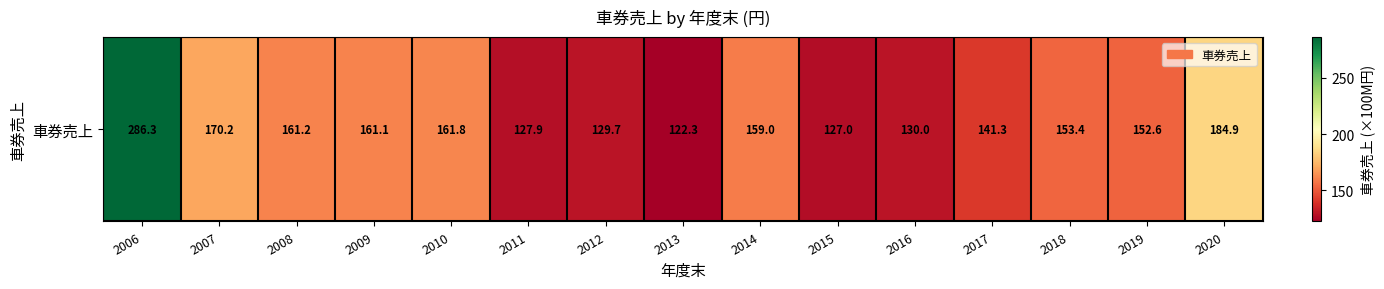

What is the ratio of the value at 2012 to the value at 2013?

1.1